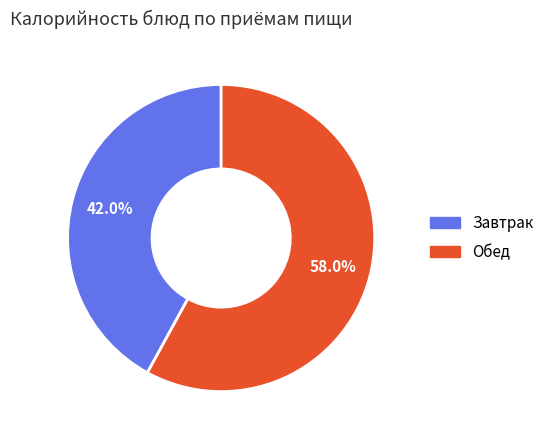

Is there any slice that represents more than half of the pie?

Yes